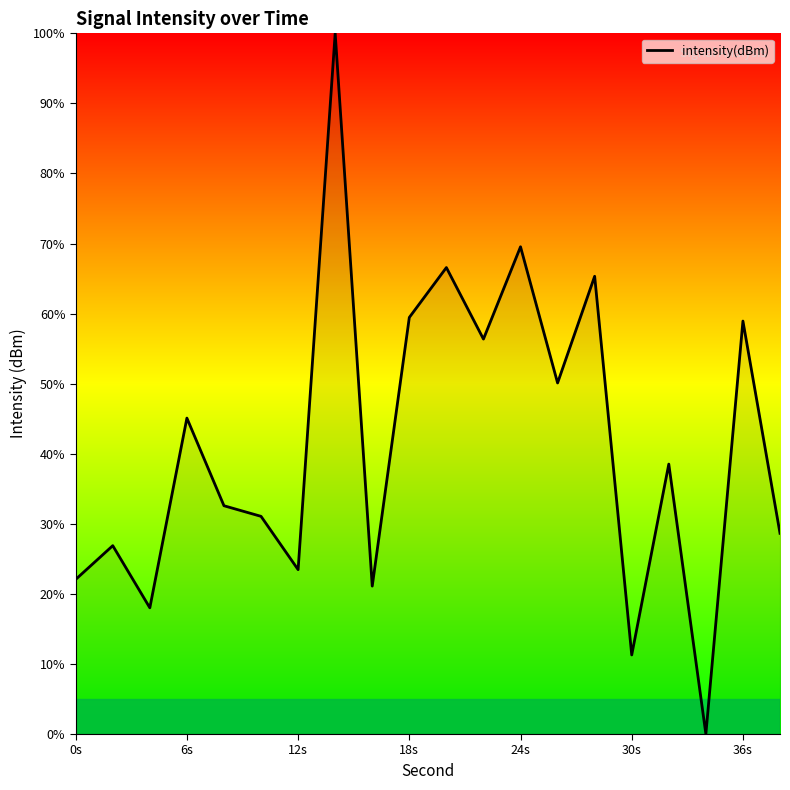

True or false: there are more than 1 points higher than both neighbors.

True